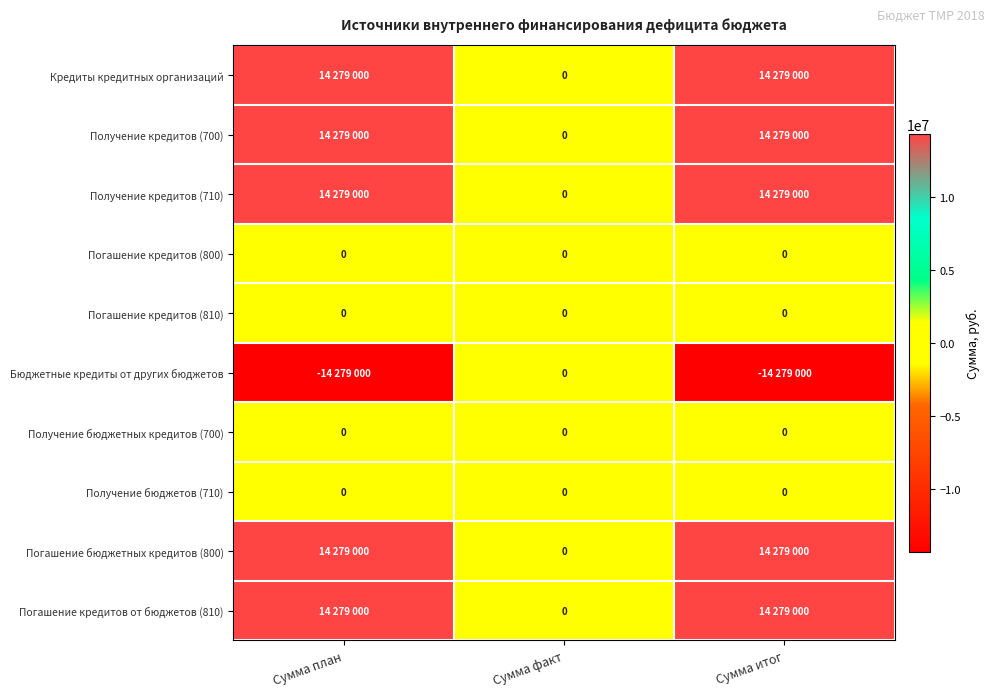

How many distinct data groups are displayed?

10